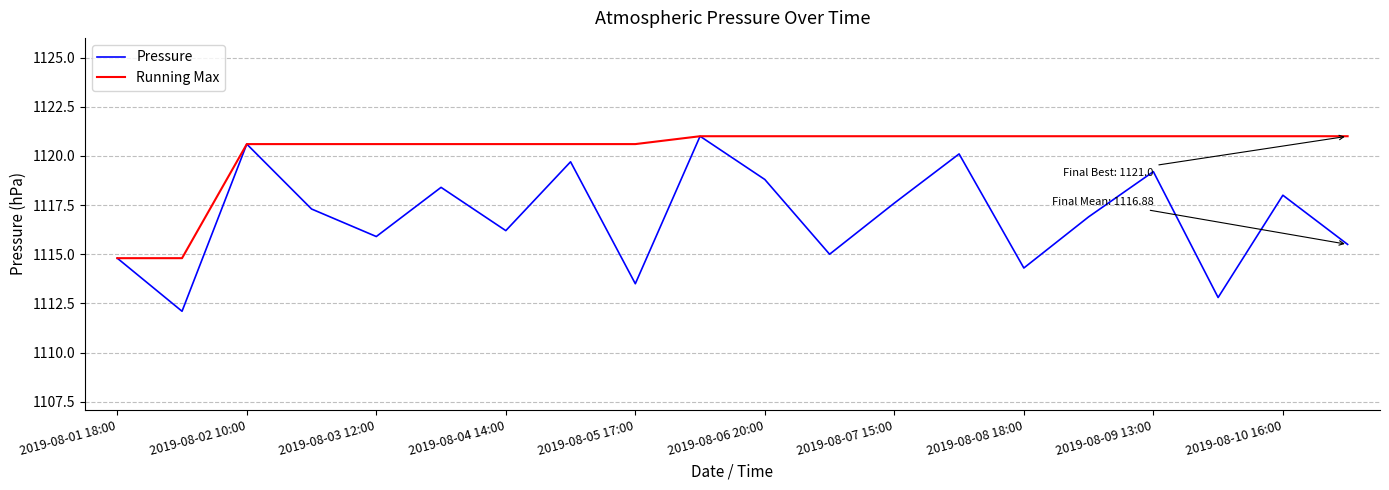

How many series are shown in this chart?

2